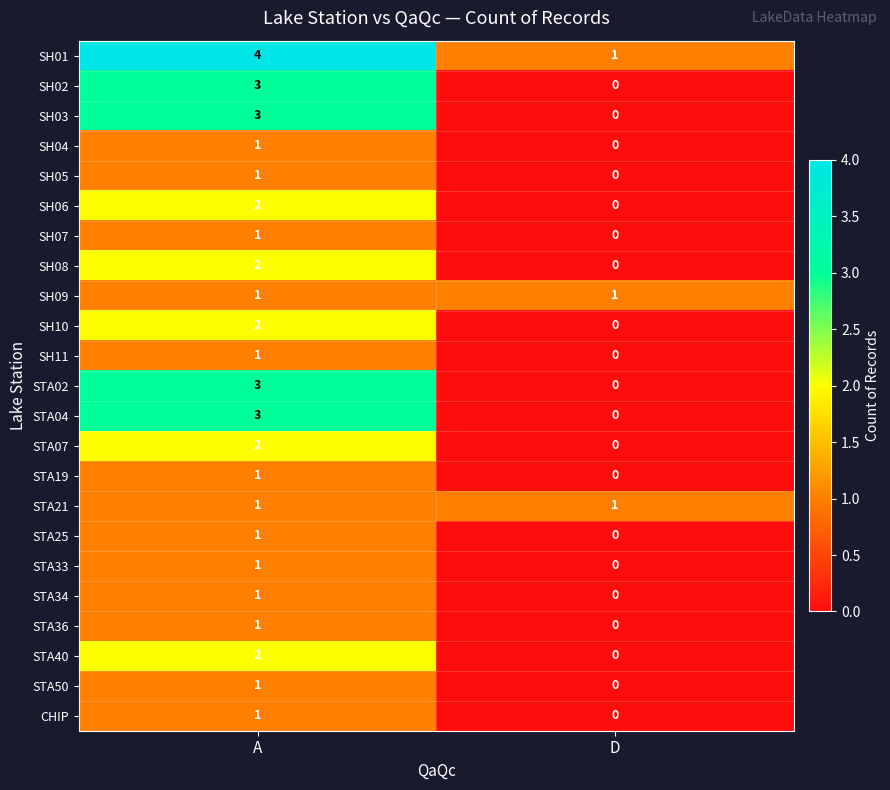

Which category has the highest value in the STA34 series?

A